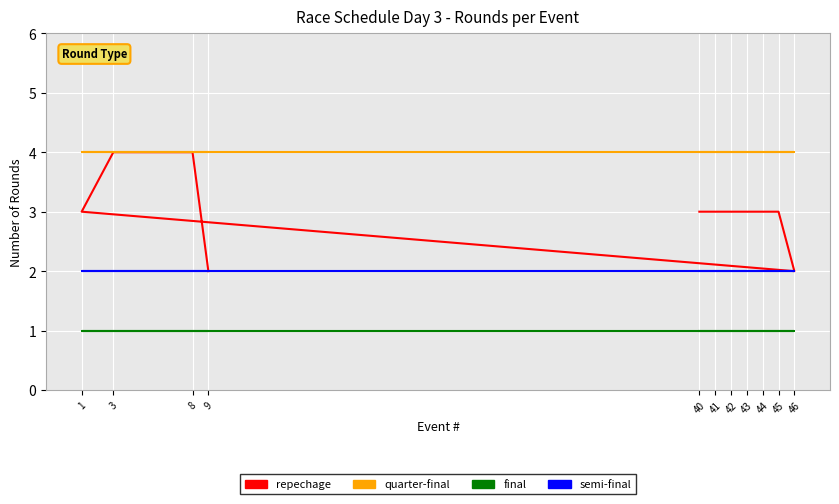

Between 1 and 45, which is larger?

1